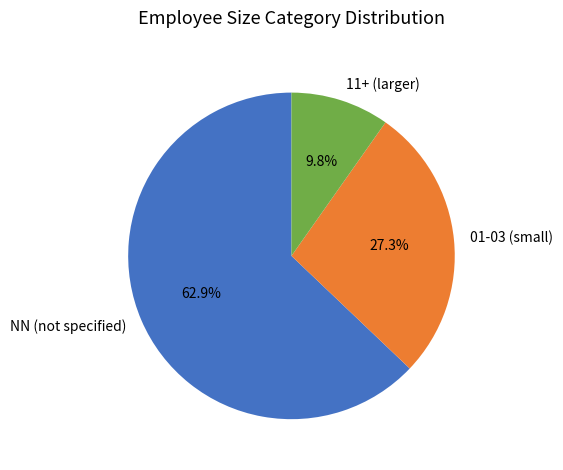

Which category has the biggest portion of the pie?

NN (not specified)